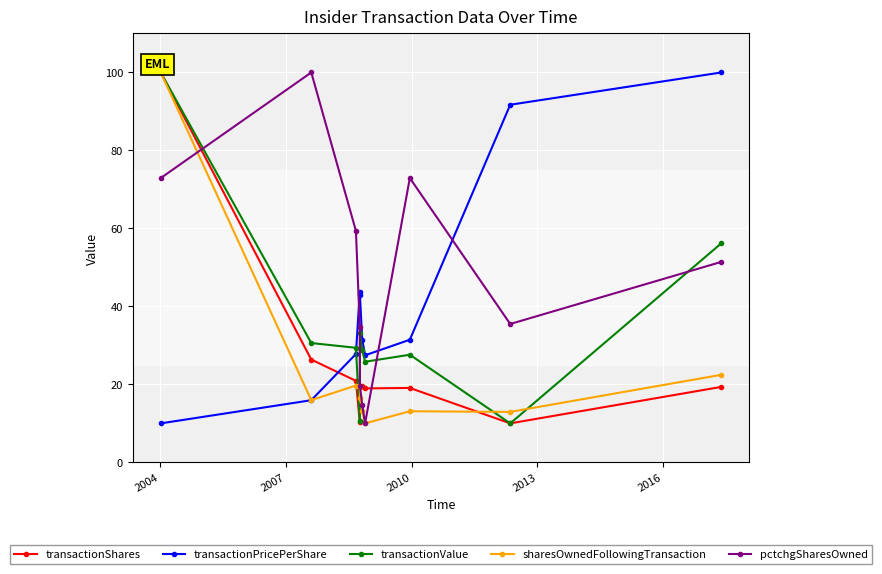

What is the value of the sharesOwnedFollowingTransaction point at the 2nd from the left?

16.0